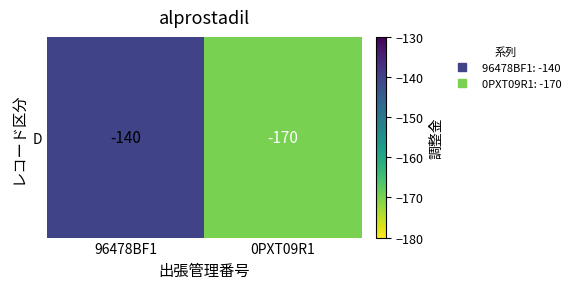

Is it true that the value at 96478BF1 is -140?

True